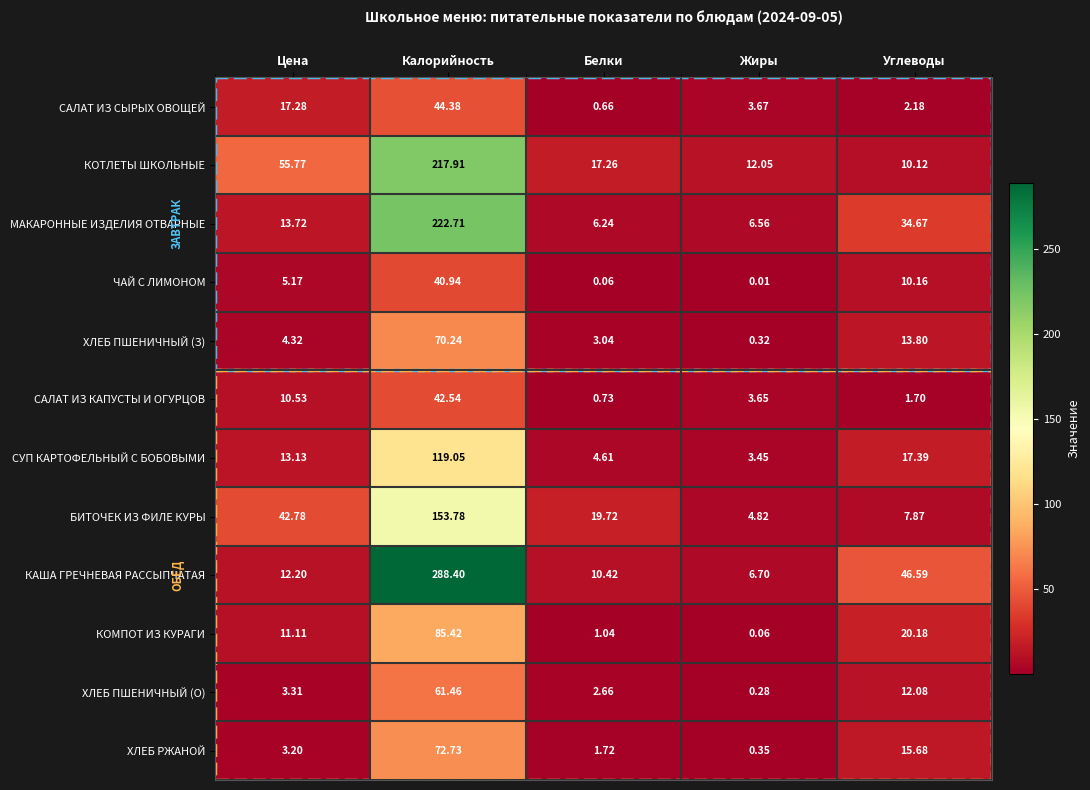

Which label corresponds to the smallest value in the chart?

Жиры